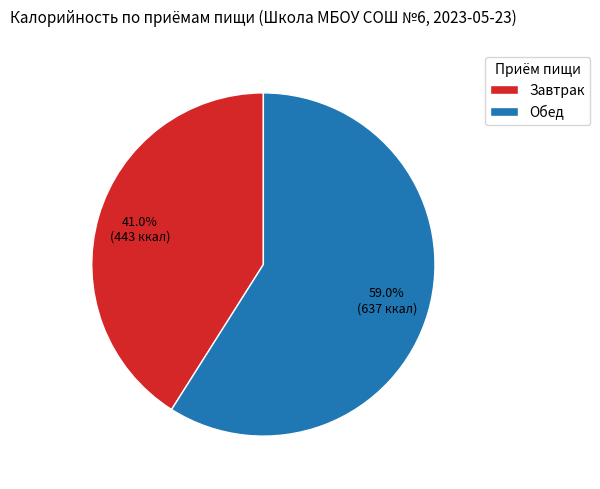

Does Обед represent more than half of the total?

Yes